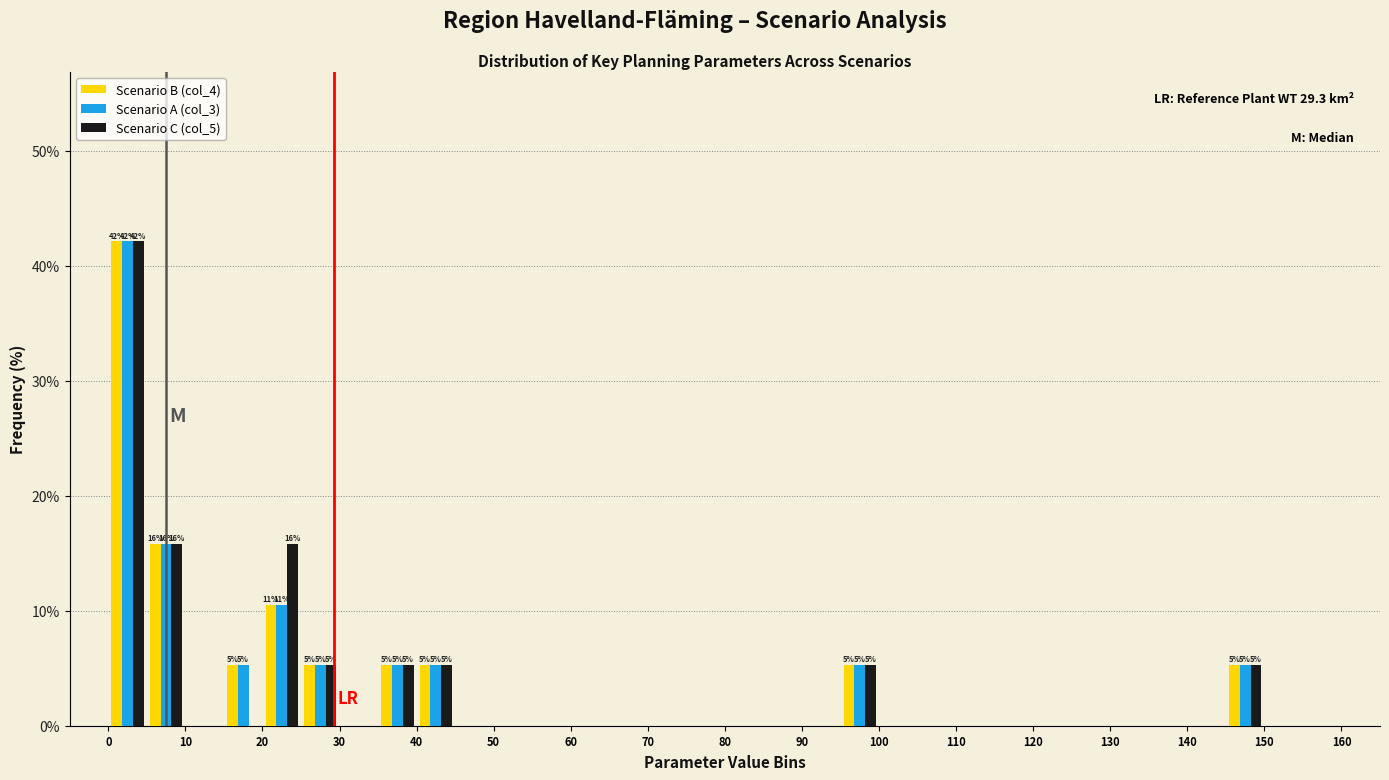

In the Scenario C (col_5) series, which range on the x-axis has the tallest bar?

0 to 5